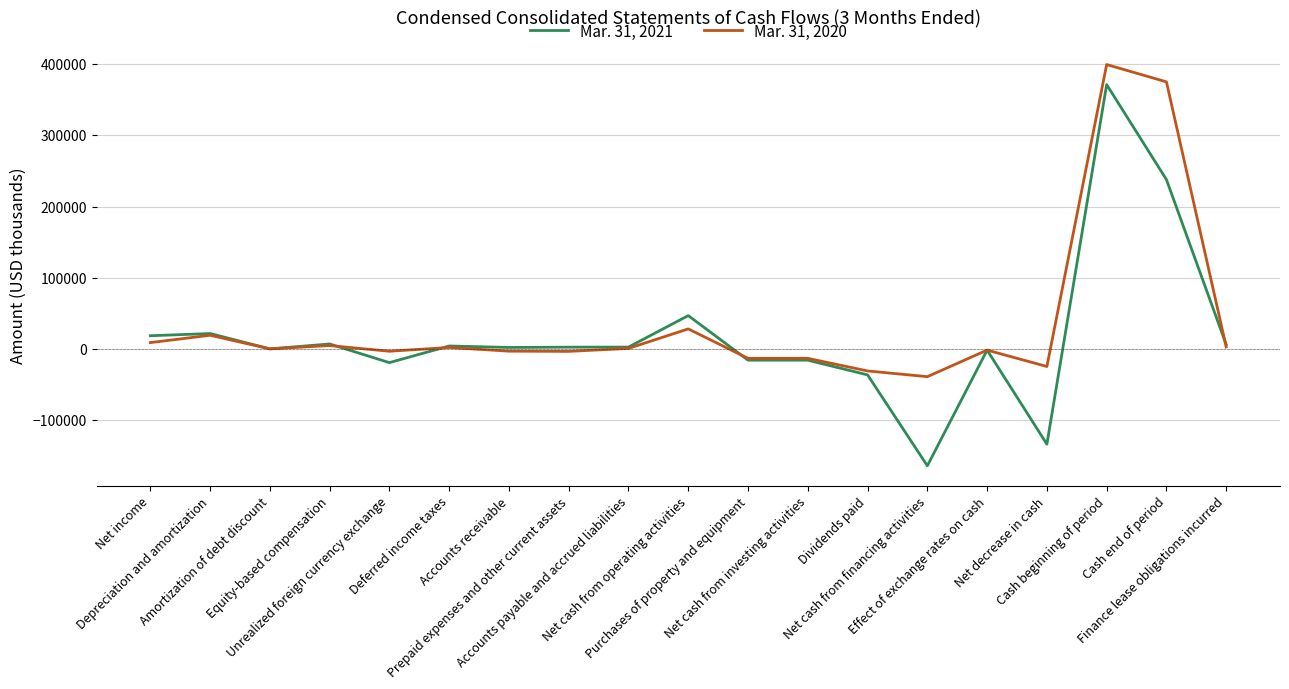

How many lines are shown in the chart?

2